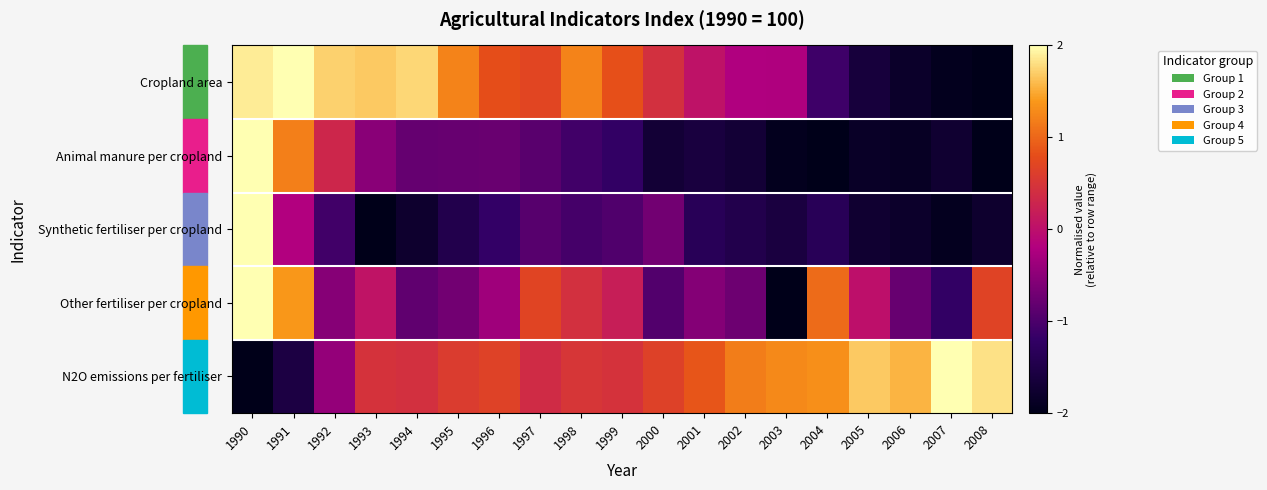

Which label corresponds to the largest value in the chart?

1991